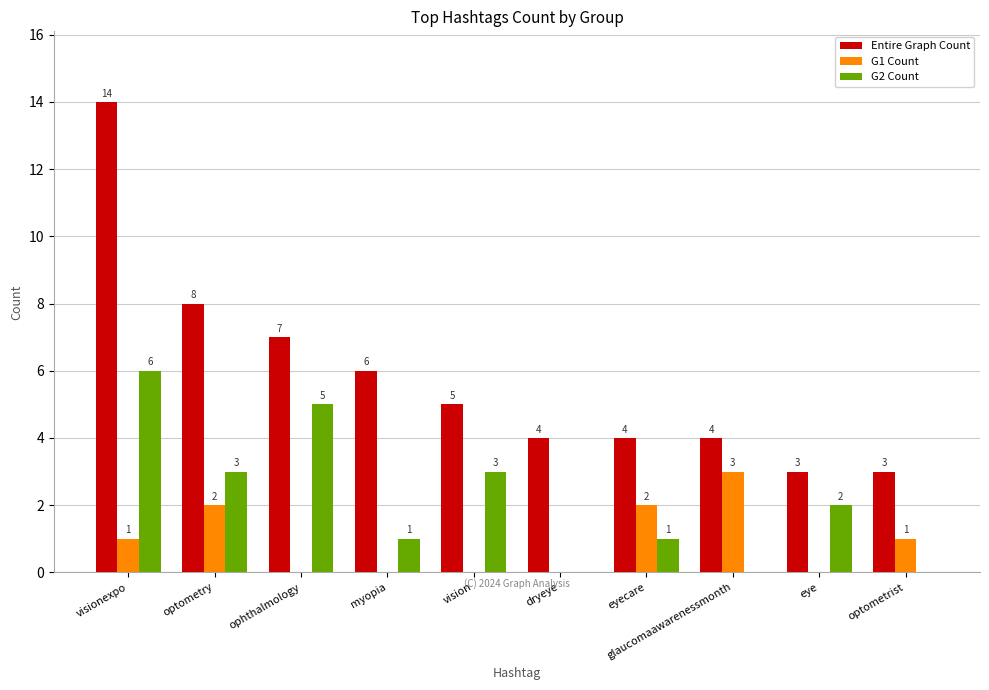

True or false: Entire Graph Count has a value of 20 at visionexpo.

False